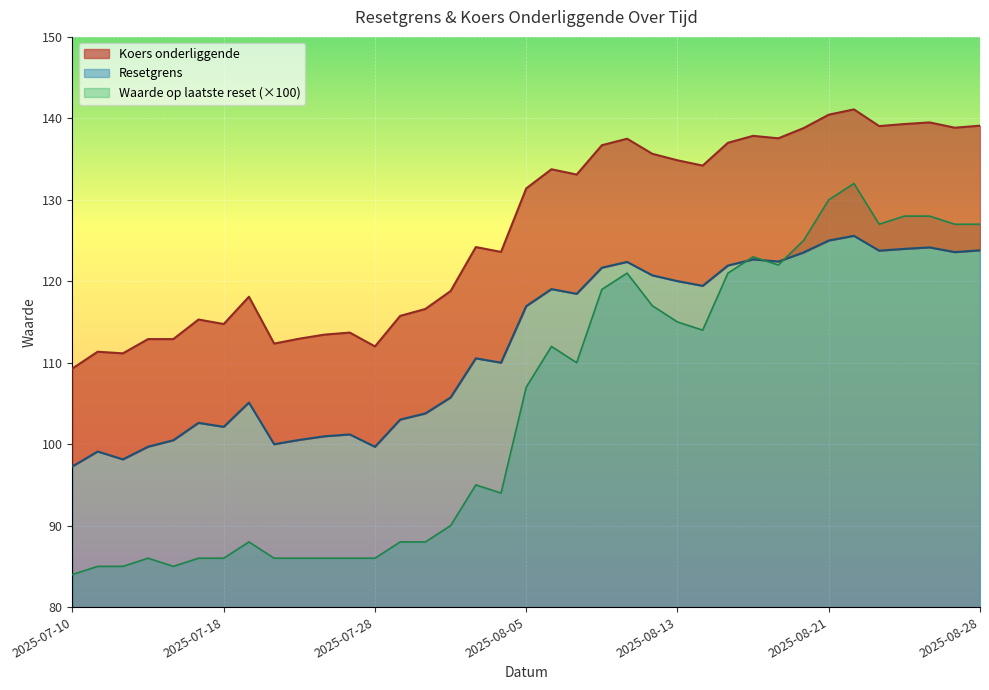

What is the difference between the maximum and minimum values in the Waarde op laatste reset series?

48.0